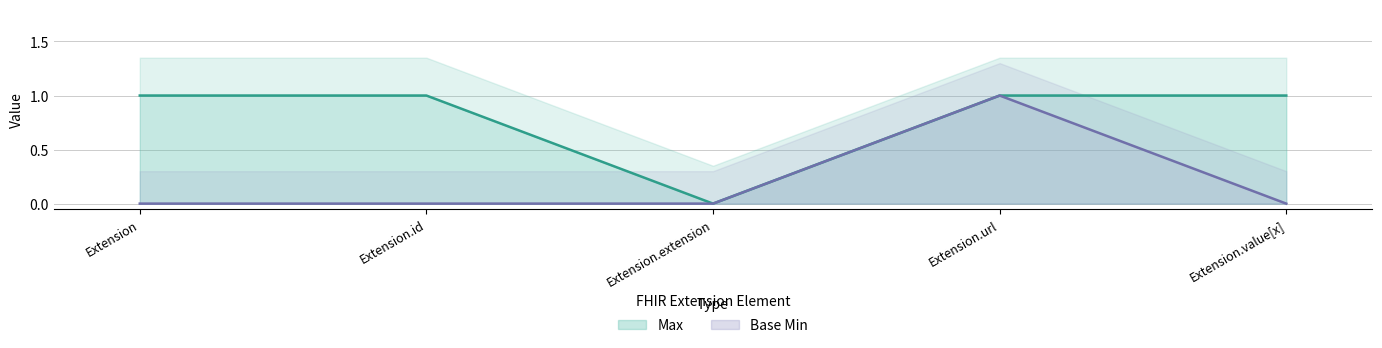

What position from the right is Extension?

5